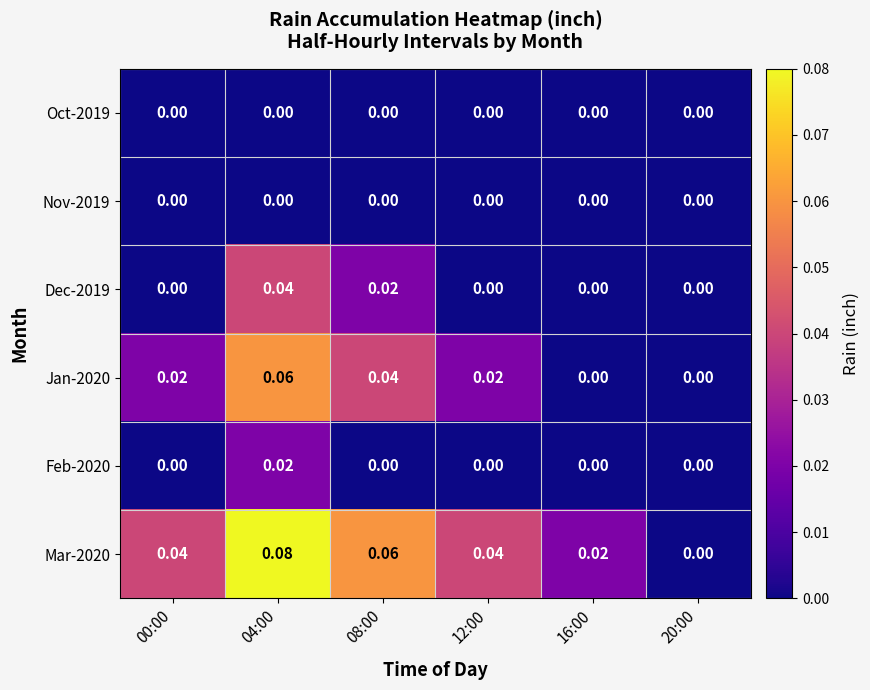

Which series changed the most between 04:00 and 08:00?

Mar-2020